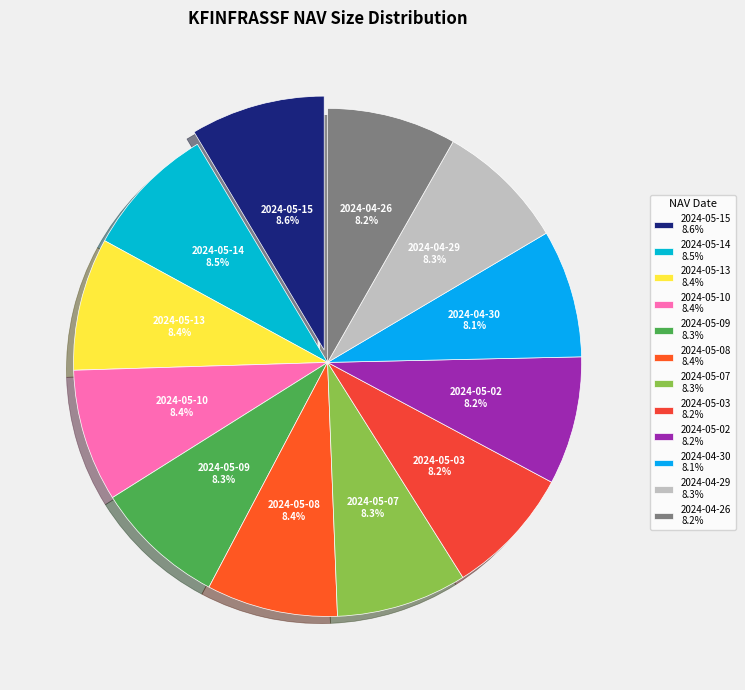

Does any single category account for the majority?

No